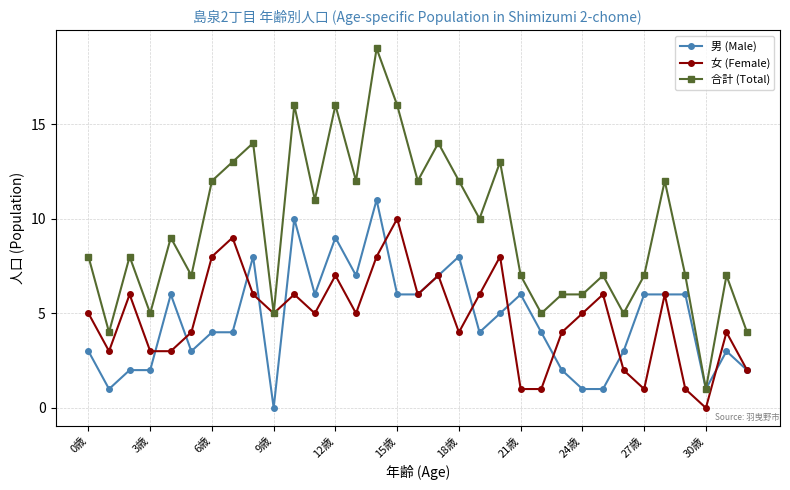

How many lines are shown in the chart?

3